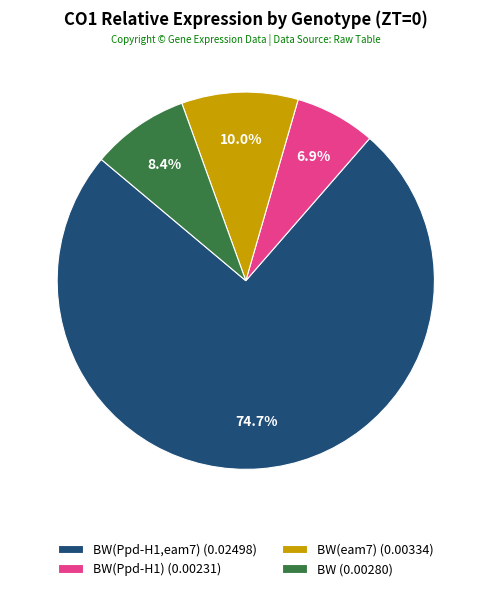

Is the sum of BW (0.00280) and BW(Ppd-H1) (0.00231) greater than half?

No